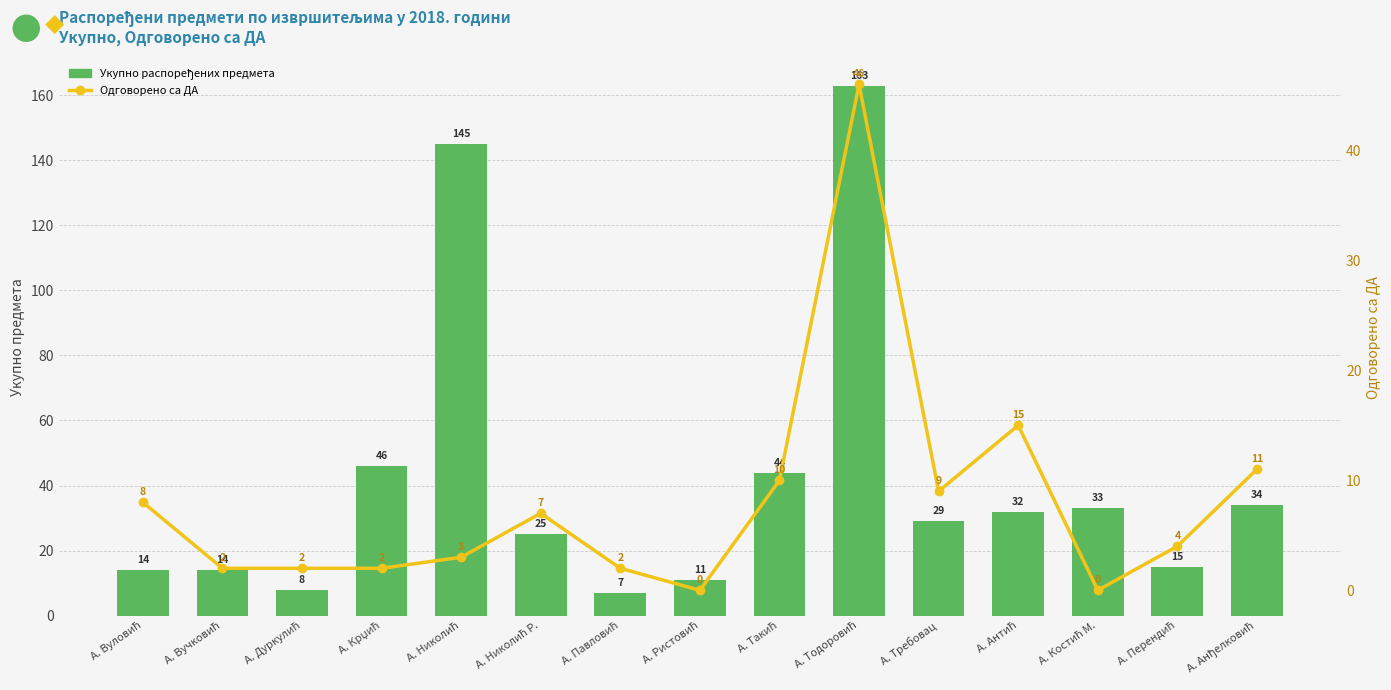

Between А. Тодоровић and А. Антић, which series saw the biggest shift?

Укупно распоређених предмета